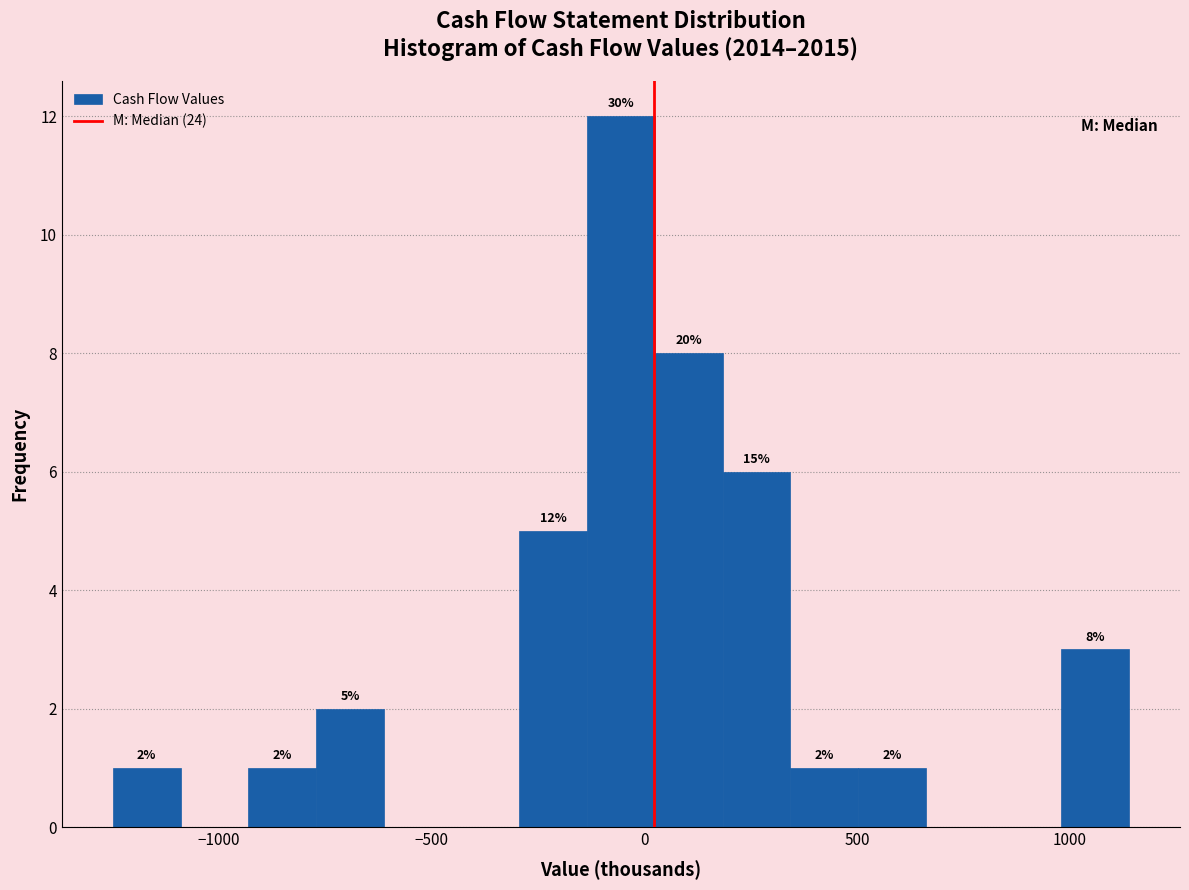

Around what value on the x-axis is the tallest bar? Give the approximate position of its centre, as read against the axis.

-50